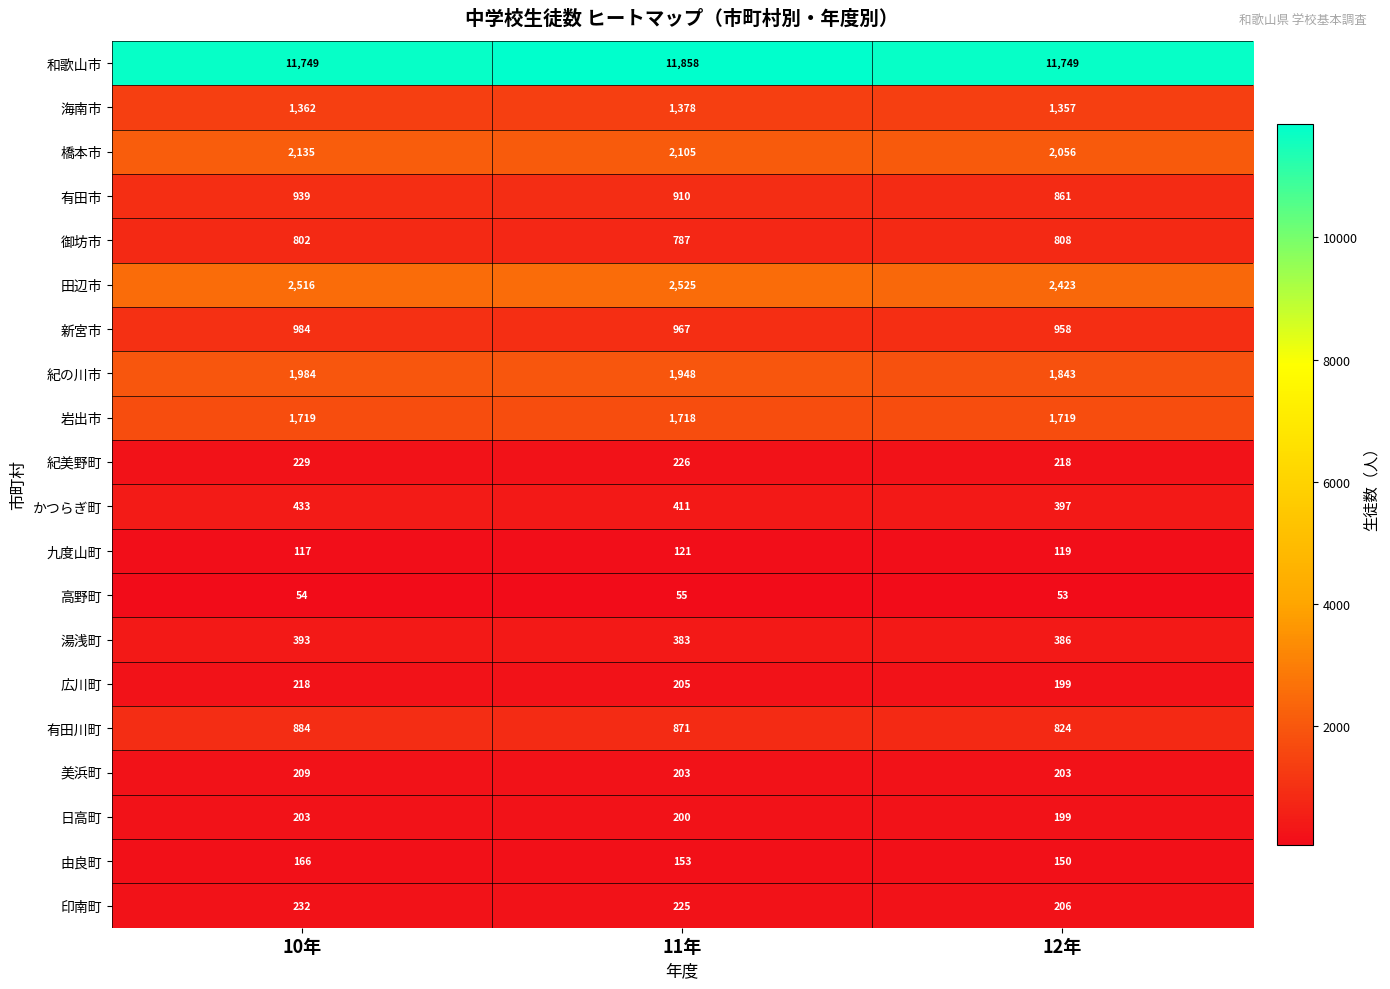

What is the sum of the 田辺市 values at 11年 and 10年?

5041